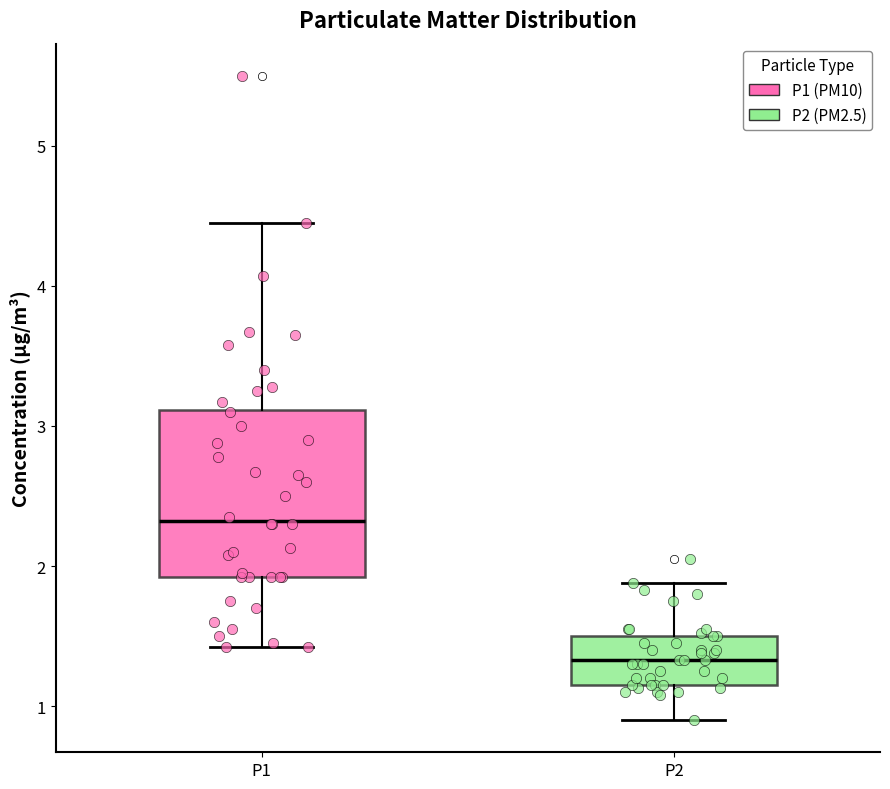

Which box has the lowest median line?

P2